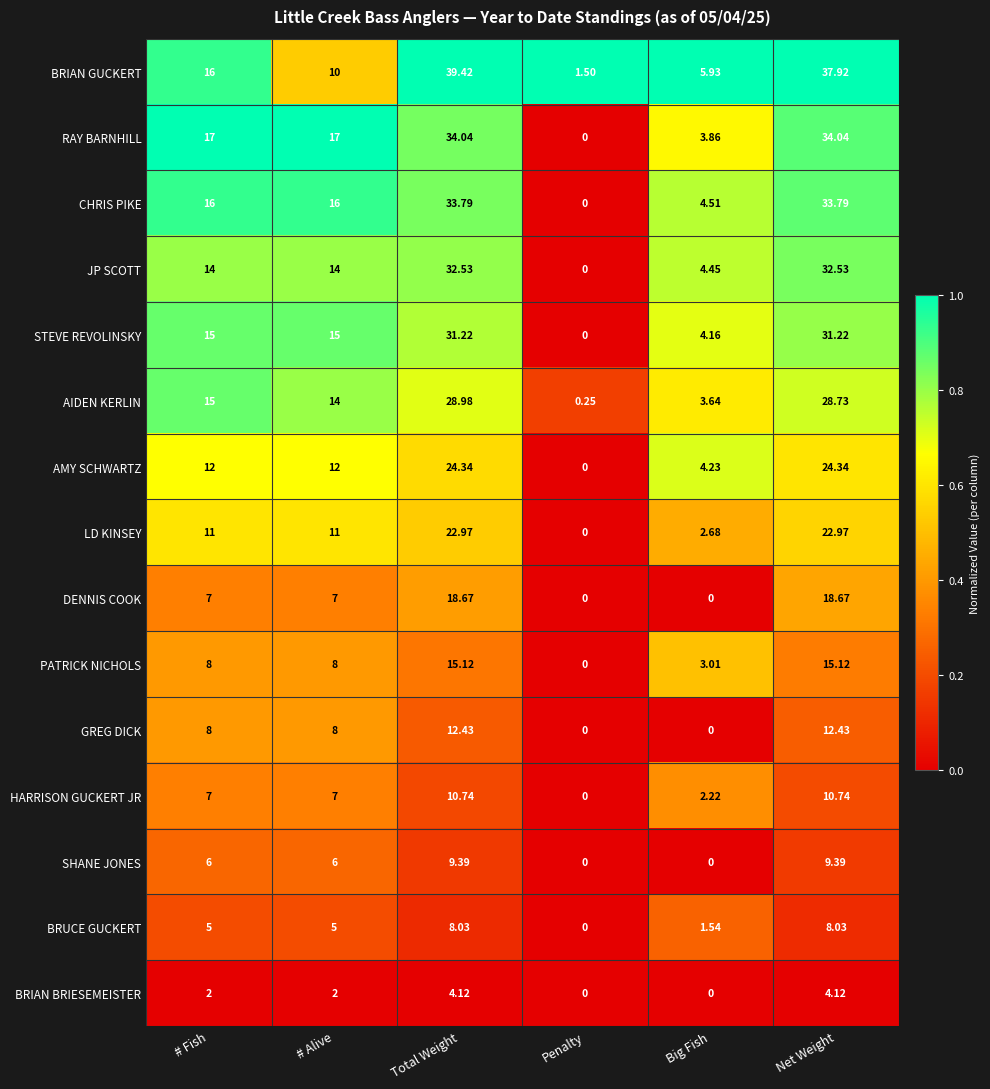

At which category is the sum across all series the highest?

Total Weight